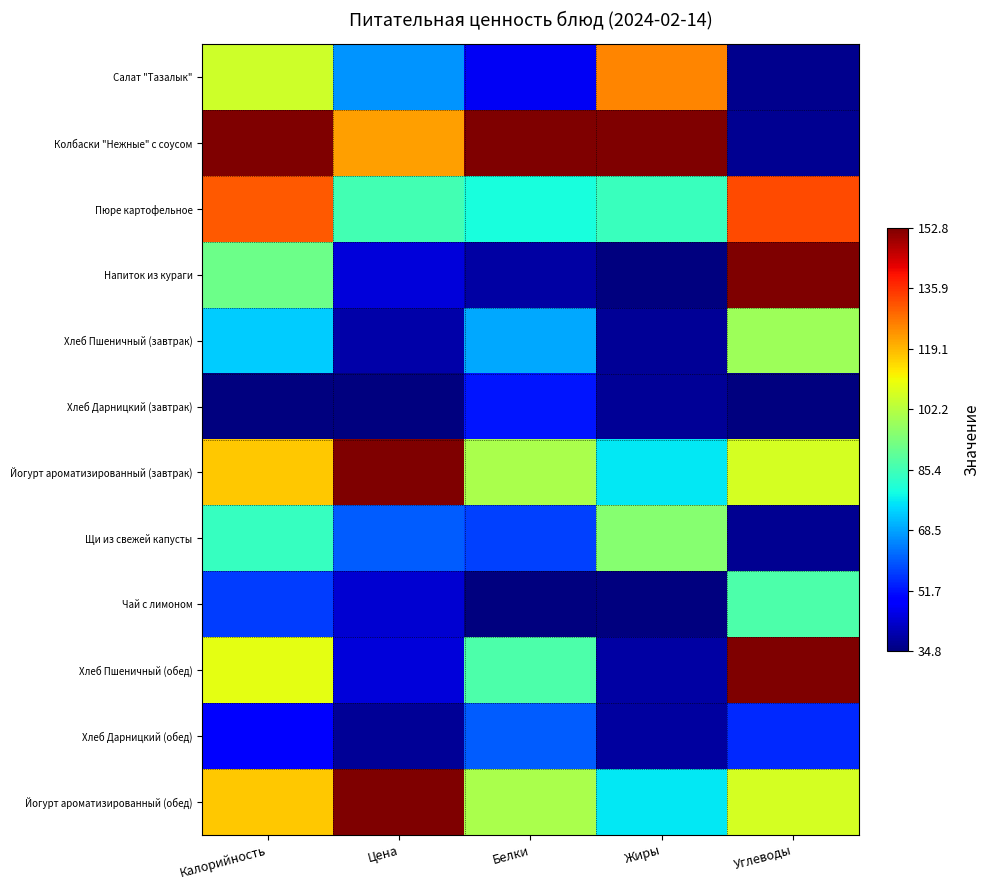

Reading left to right, list all the values displayed in this chart.

Салат "Тазалык": Калорийность=0.6	Цена=0.3	Белки=0.1	Жиры=0.8	Углеводы=0.0
Колбаски "Нежные" с соусом: Калорийность=1.0	Цена=0.7	Белки=1.0	Жиры=1.0	Углеводы=0.0
Пюре картофельное: Калорийность=0.8	Цена=0.4	Белки=0.4	Жиры=0.4	Углеводы=0.8
Напиток из кураги: Калорийность=0.5	Цена=0.1	Белки=0.0	Жиры=0.0	Углеводы=1.0
Хлеб Пшеничный (завтрак): Калорийность=0.3	Цена=0.0	Белки=0.3	Жиры=0.0	Углеводы=0.5
Хлеб Дарницкий (завтрак): Калорийность=0.0	Цена=0.0	Белки=0.1	Жиры=0.0	Углеводы=0.0
Йогурт ароматизированный (завтрак): Калорийность=0.7	Цена=1.0	Белки=0.6	Жиры=0.4	Углеводы=0.6
Щи из свежей капусты: Калорийность=0.4	Цена=0.2	Белки=0.2	Жиры=0.5	Углеводы=0.0
Чай с лимоном: Калорийность=0.2	Цена=0.1	Белки=0.0	Жиры=0.0	Углеводы=0.4
Хлеб Пшеничный (обед): Калорийность=0.6	Цена=0.1	Белки=0.4	Жиры=0.0	Углеводы=1.0
Хлеб Дарницкий (обед): Калорийность=0.1	Цена=0.0	Белки=0.2	Жиры=0.0	Углеводы=0.2
Йогурт ароматизированный (обед): Калорийность=0.7	Цена=1.0	Белки=0.6	Жиры=0.4	Углеводы=0.6